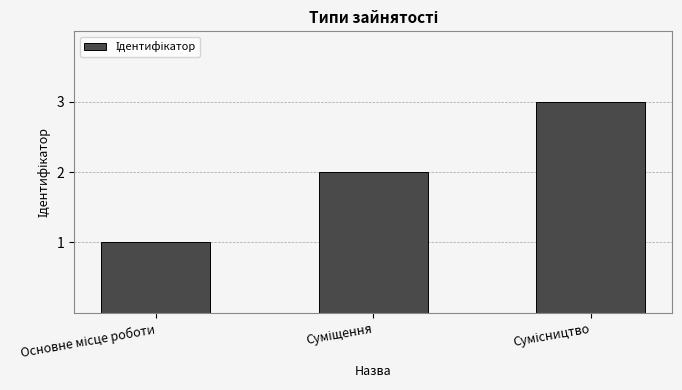

What is the sum of all values?

6